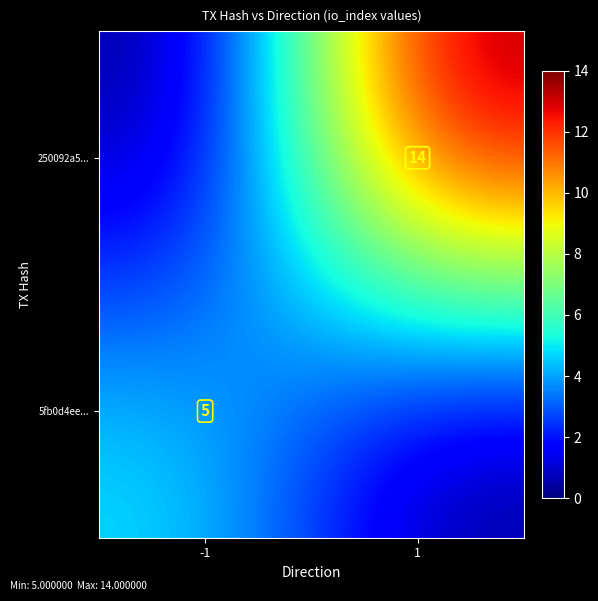

The 5fb0d4ee... series shows 5 at -1. True or false?

True